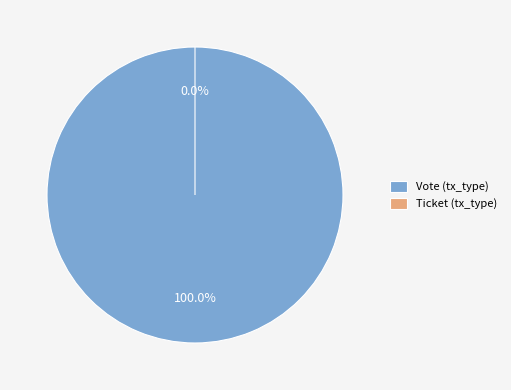

True or false: Ticket (tx_type) accounts for 1% of the total.

False